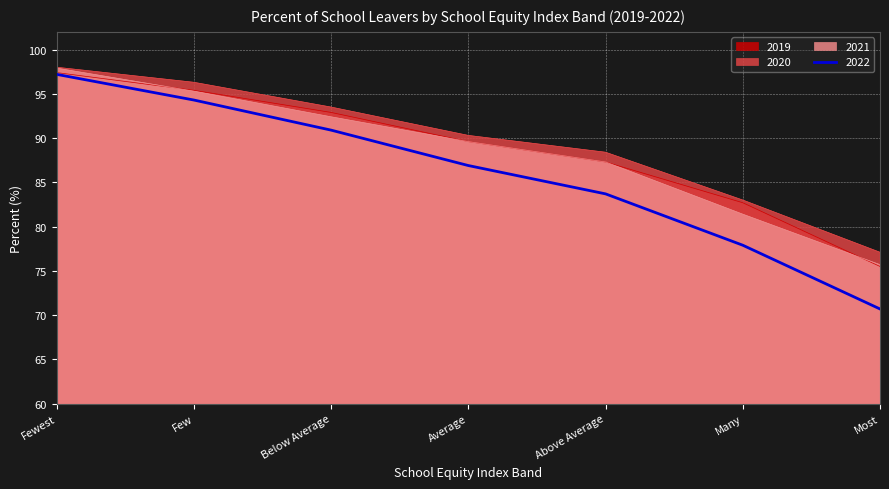

Between Average and Most, which is larger?

Average